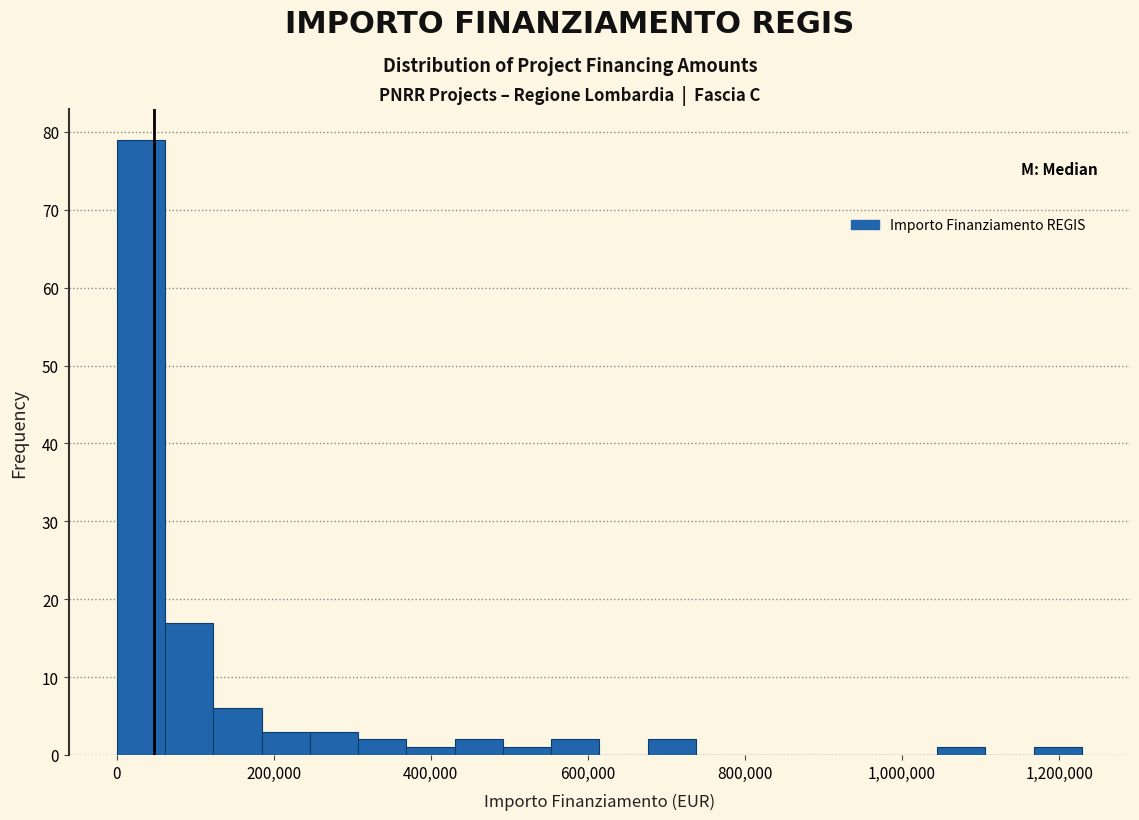

Read against the x-axis, roughly where is the centre of the tallest bar?

40000